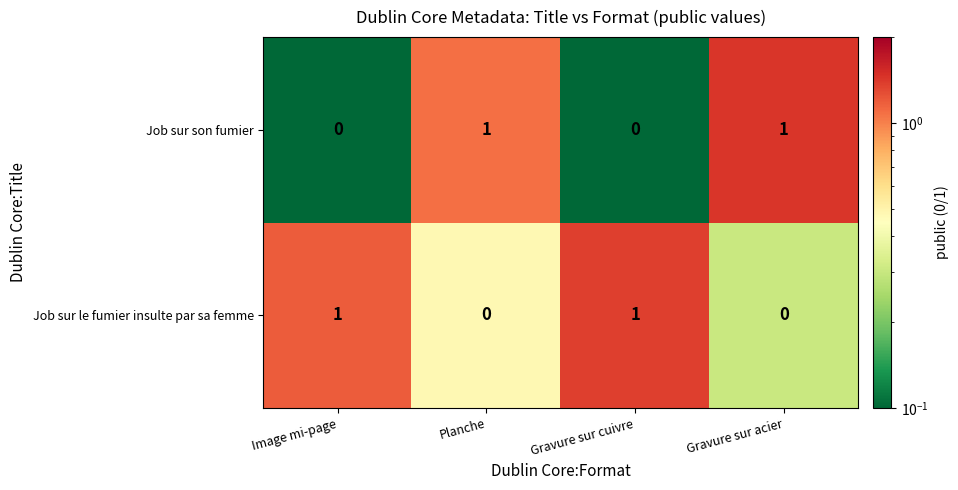

Count the Job sur son fumier values in the range 0 to 1.

4